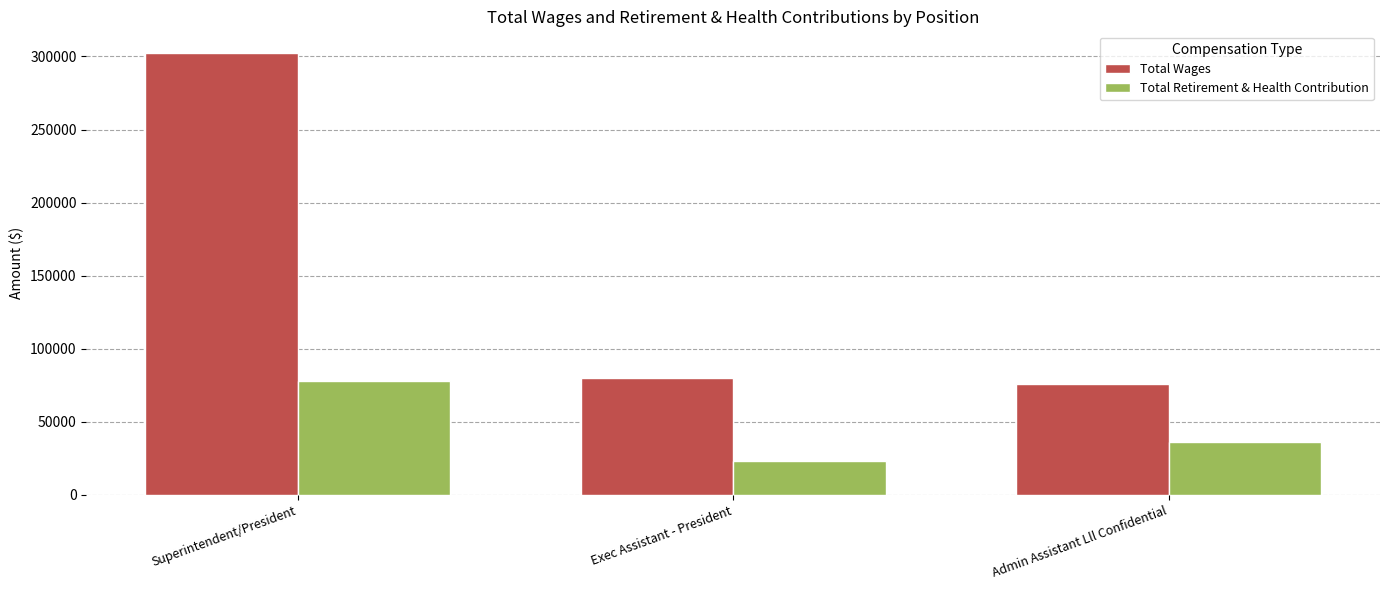

Read the Total Retirement & Health Contribution value at Exec Assistant - President.

23169